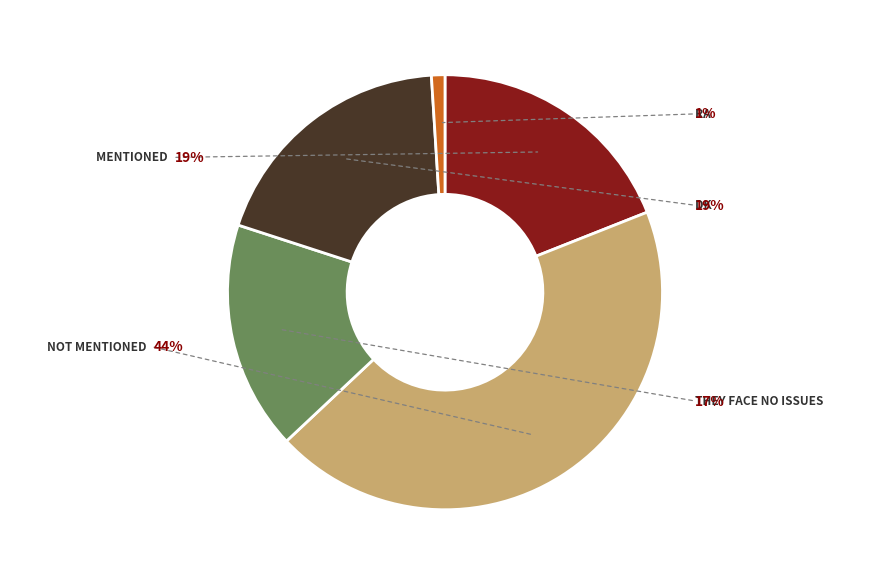

Does They face no issues account for over 50% of the chart?

No